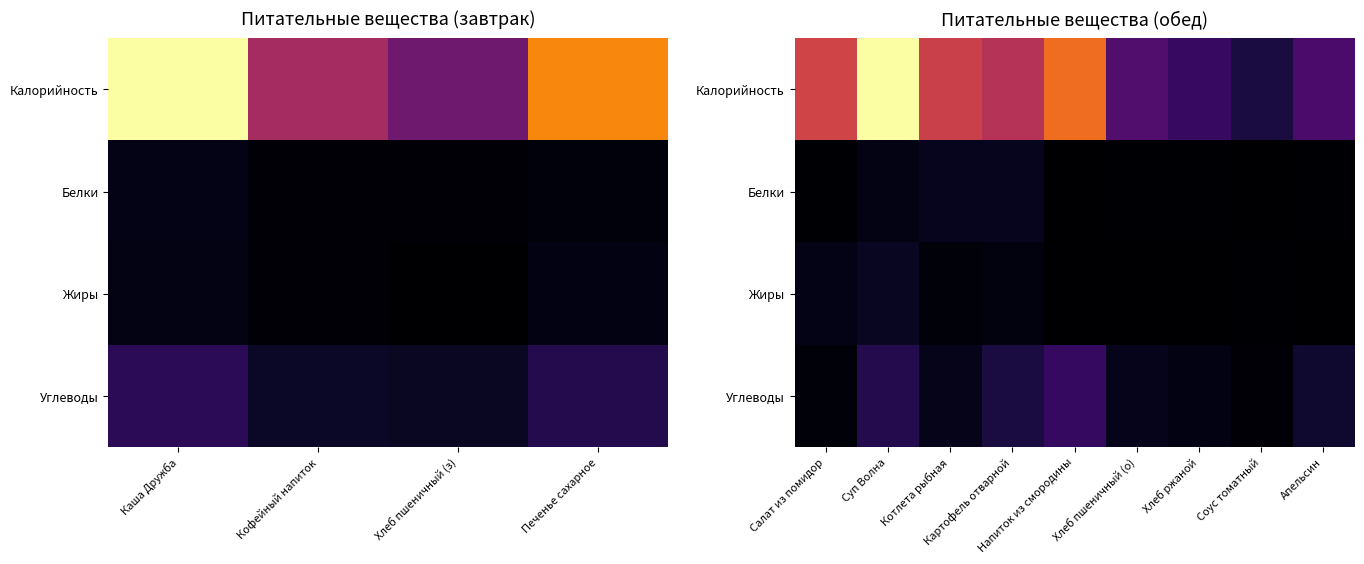

Count the number of categories in the chart.

9